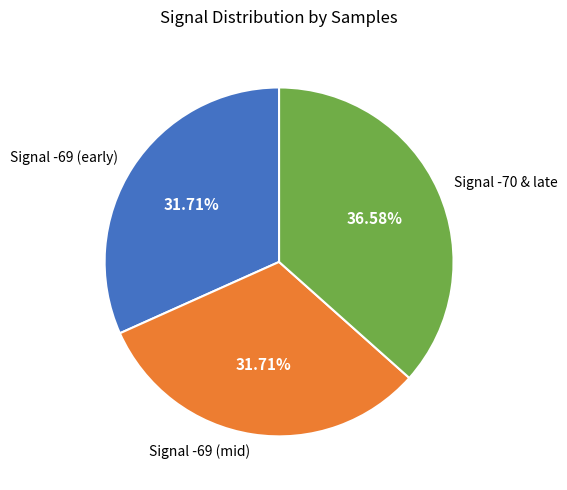

What is the ratio of the value at Signal -70 & late to the value at Signal -69 (mid)?

1.2